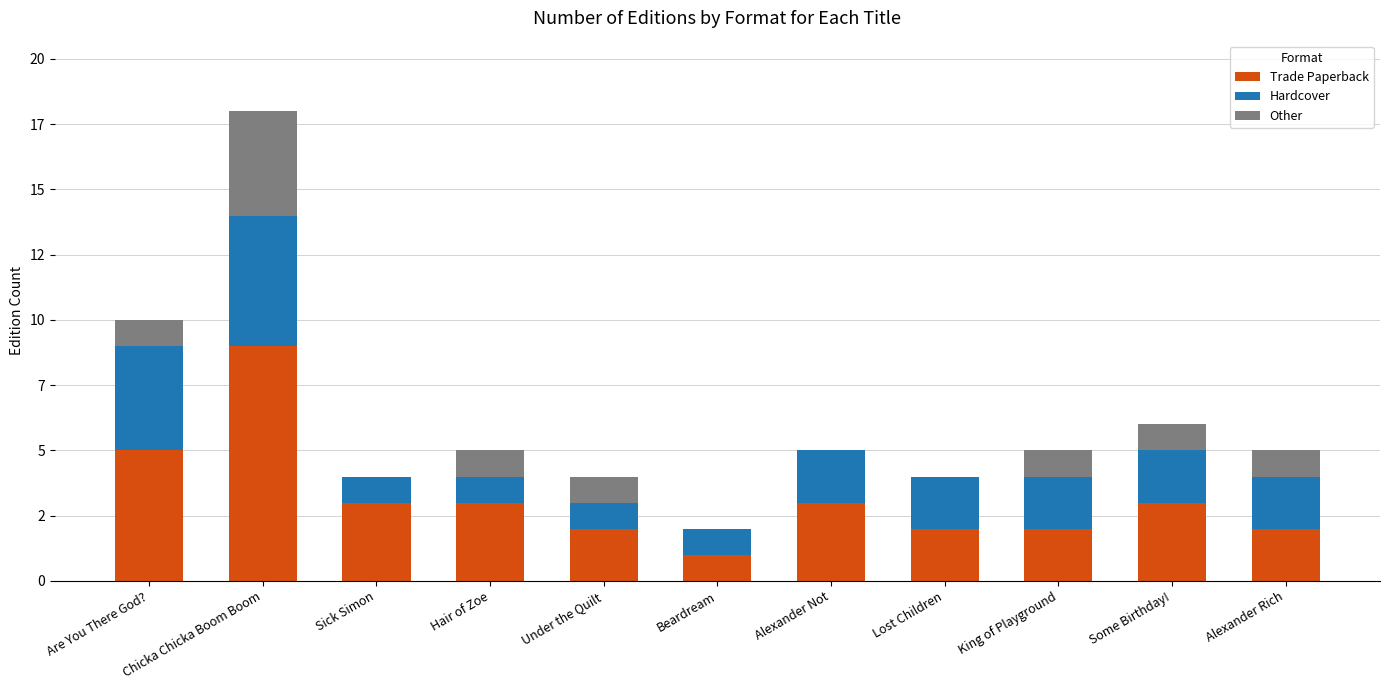

Which category has the highest value in the Trade Paperback series?

Chicka Chicka Boom Boom